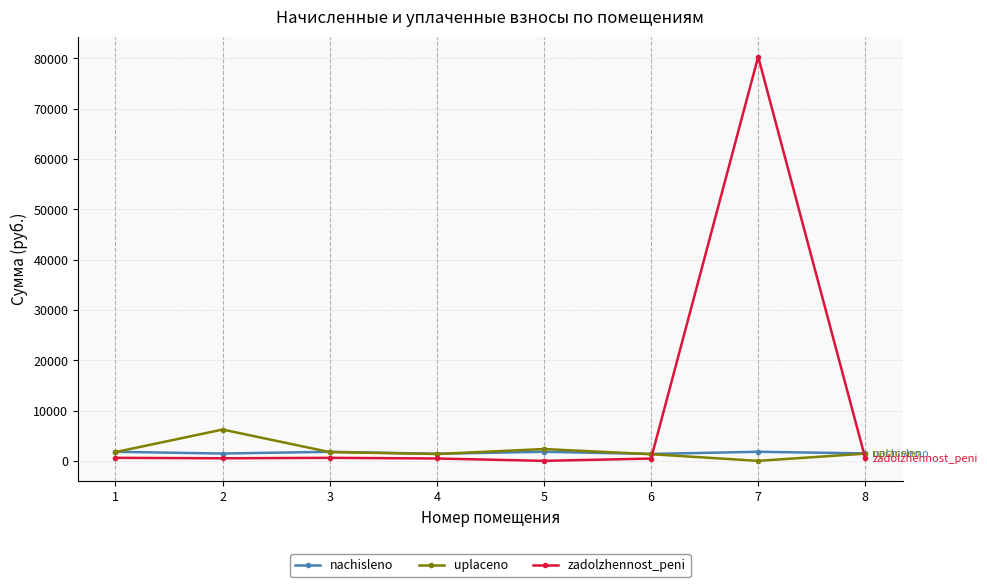

How many series are shown in this chart?

3